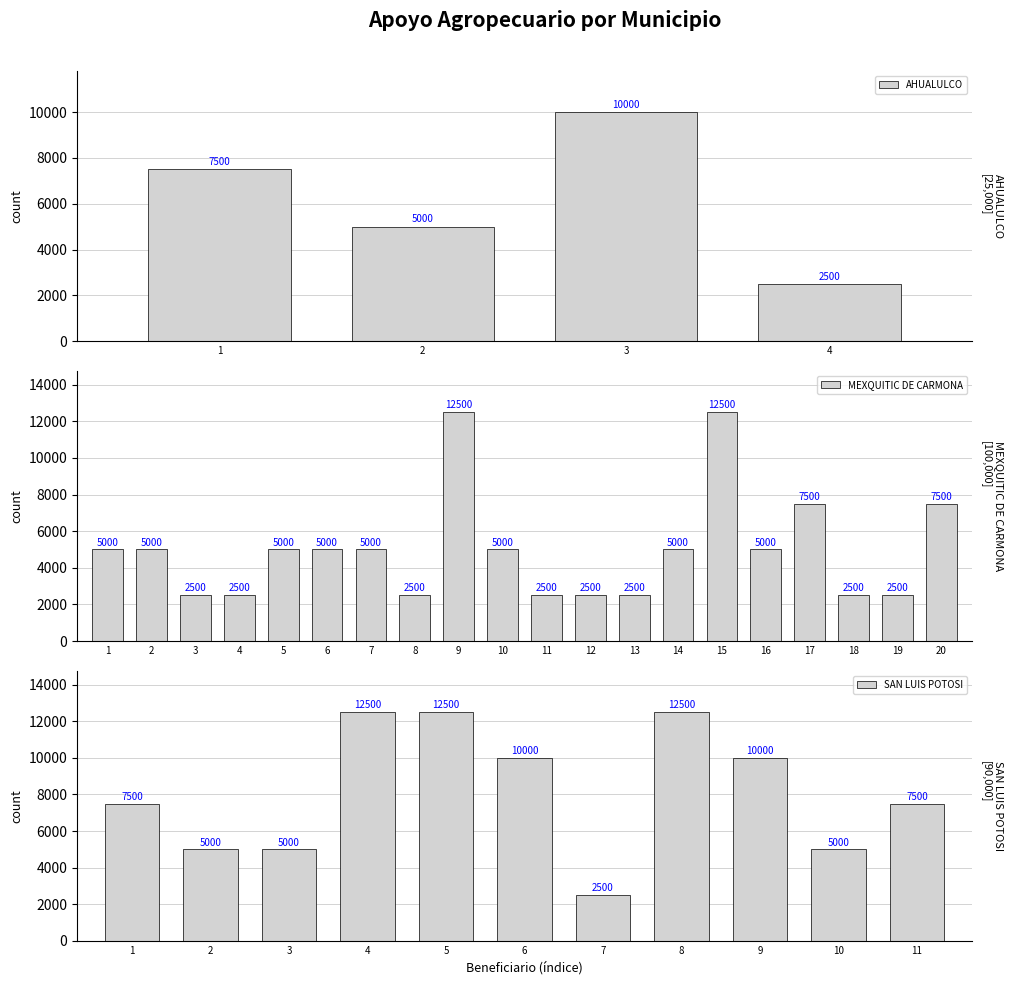

How many data points are less than 5000?

10